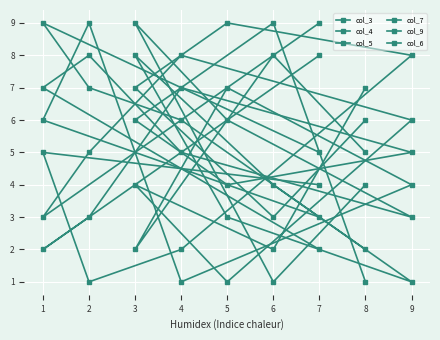

Rank the series by their maximum value, from lowest to highest.

col_3, col_4, col_5, col_7, col_9, col_6